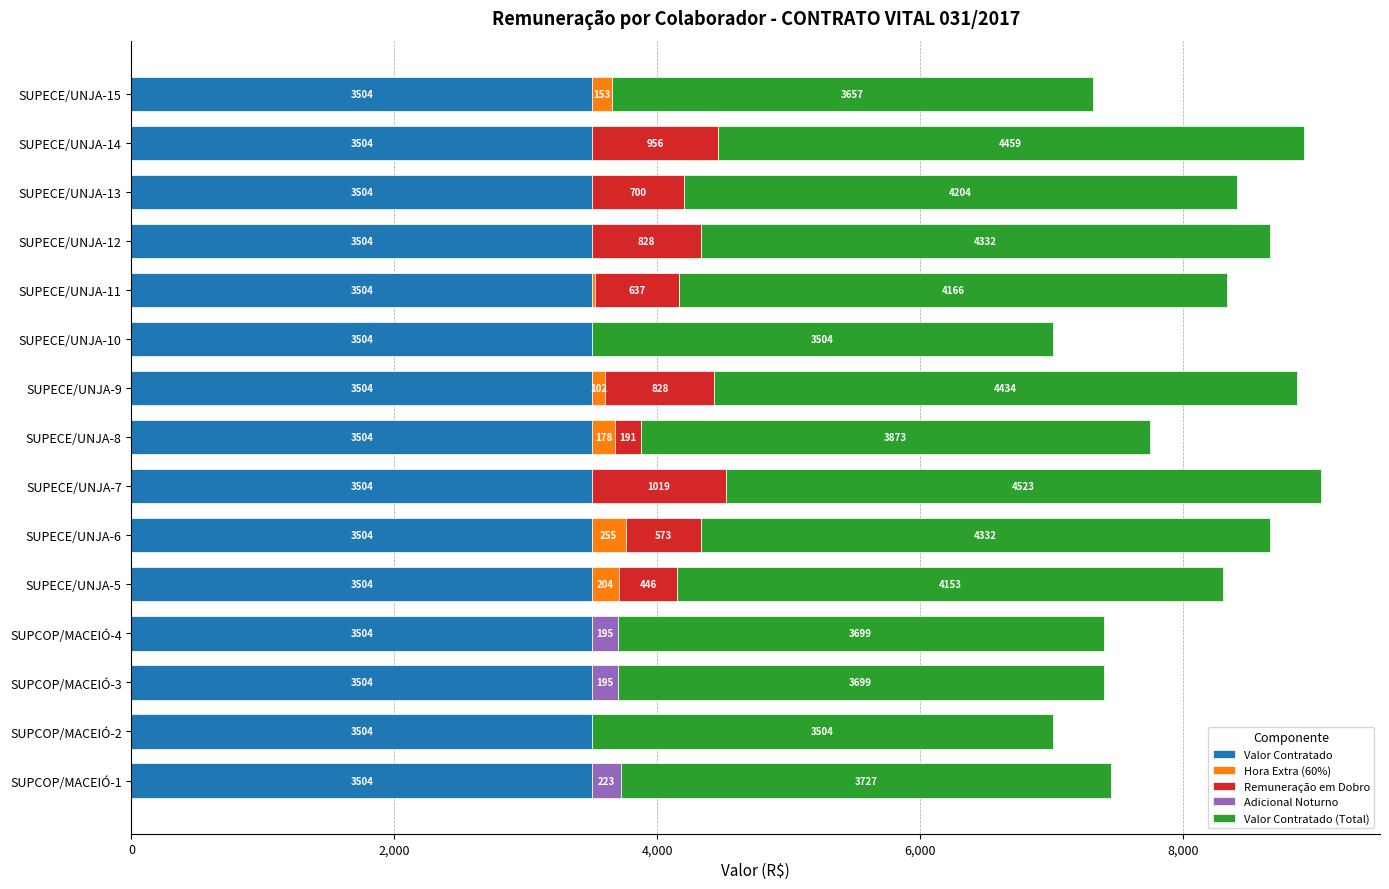

What are all the series names shown in the legend?

Valor Contratado, Hora Extra (60%), Remuneração em Dobro, Adicional Noturno, Valor Contratado (Total)